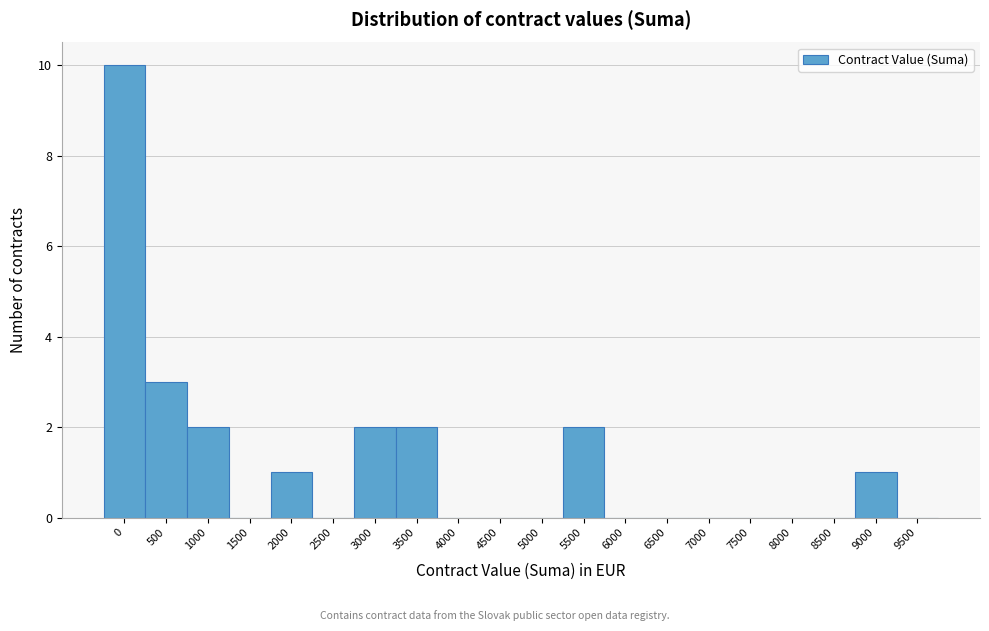

Reading left to right, what are all the values shown in this chart?

0=10	500=3	1000=2	1500=0	2000=1	2500=0	3000=2	3500=2	4000=0	4500=0	5000=0	5500=2	6000=0	6500=0	7000=0	7500=0	8000=0	8500=0	9000=1	9500=0